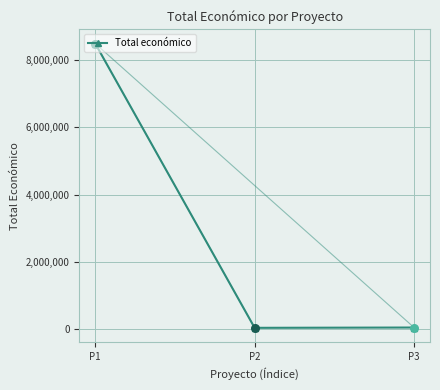

What is the ratio of the value at P1 to the value at P3?

163.0